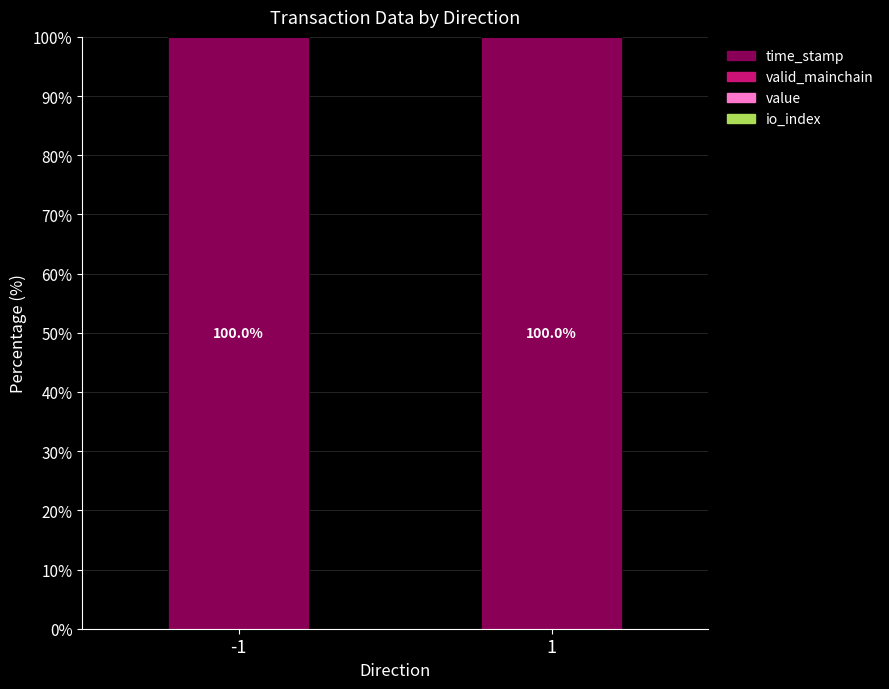

Rank the series at -1 from highest to lowest value.

time_stamp, value, valid_mainchain, io_index